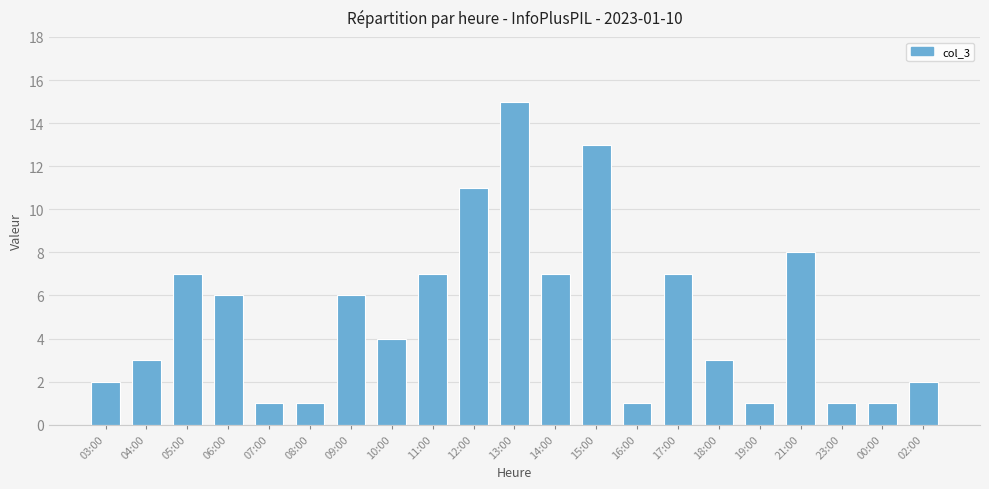

Are the bars horizontal?

No